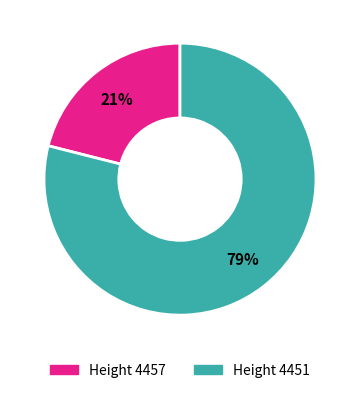

Which slice is the smallest?

Height 4457